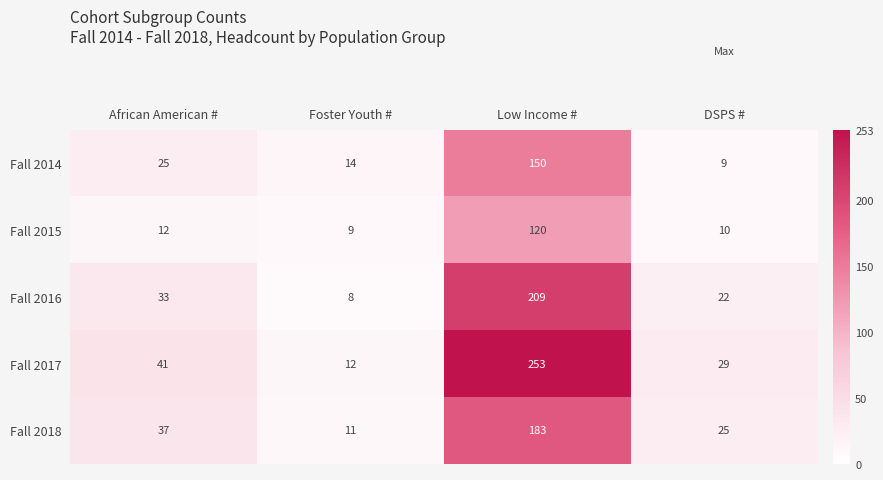

What is the maximum value shown in the chart?

253